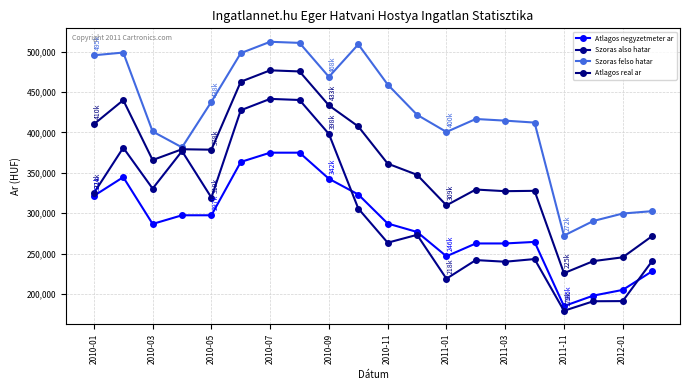

List the series in order of their peak value, lowest first.

Atlagos negyzetmeter ar, Szoras also hatar, Atlagos real ar, Szoras felso hatar